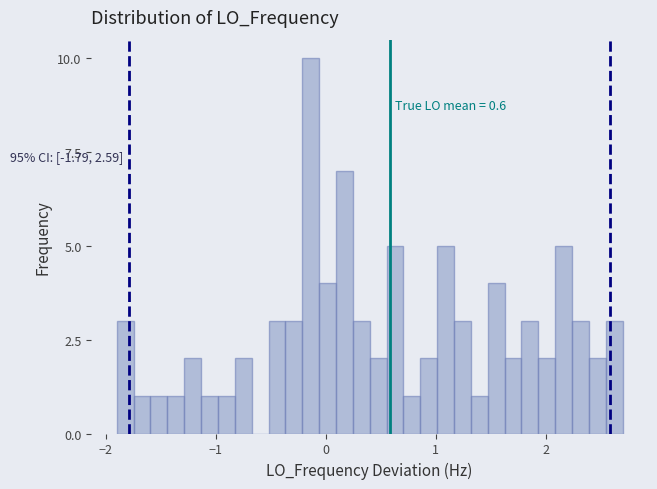

Read against the x-axis, roughly where is the centre of the tallest bar?

-0.1